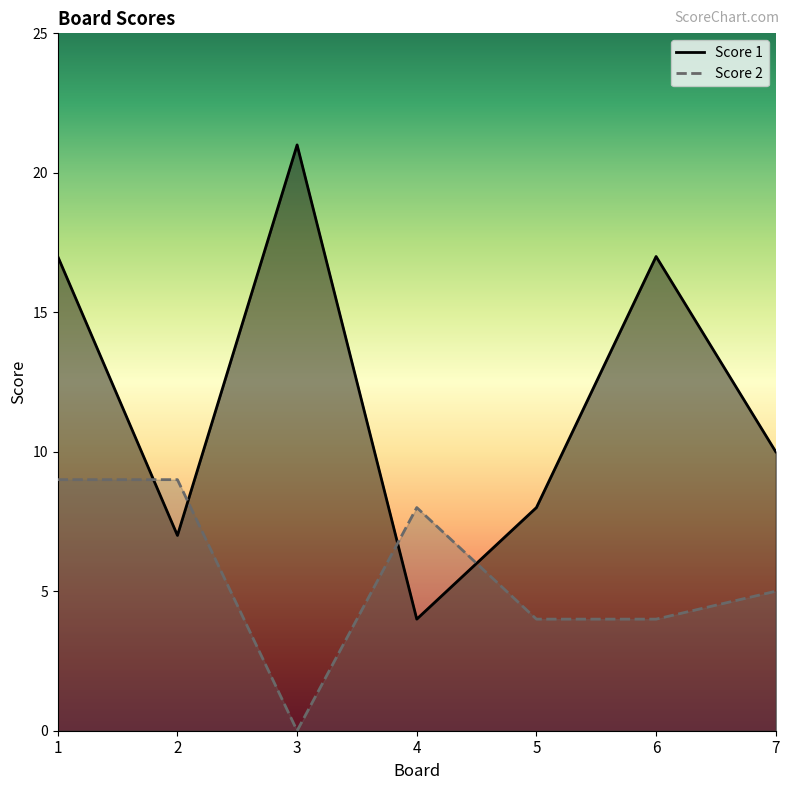

What is the spread (max minus min) of values at 7?

5